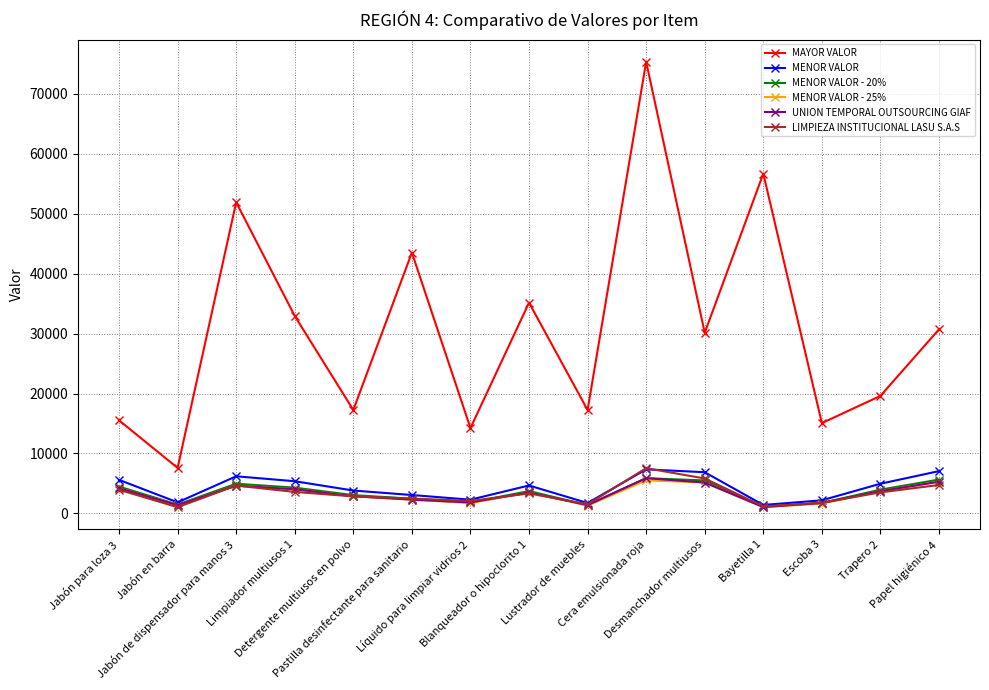

What is the sum of the UNION TEMPORAL OUTSOURCING GIAF values at Bayetilla 1 and Lustrador de muebles?

2449.3